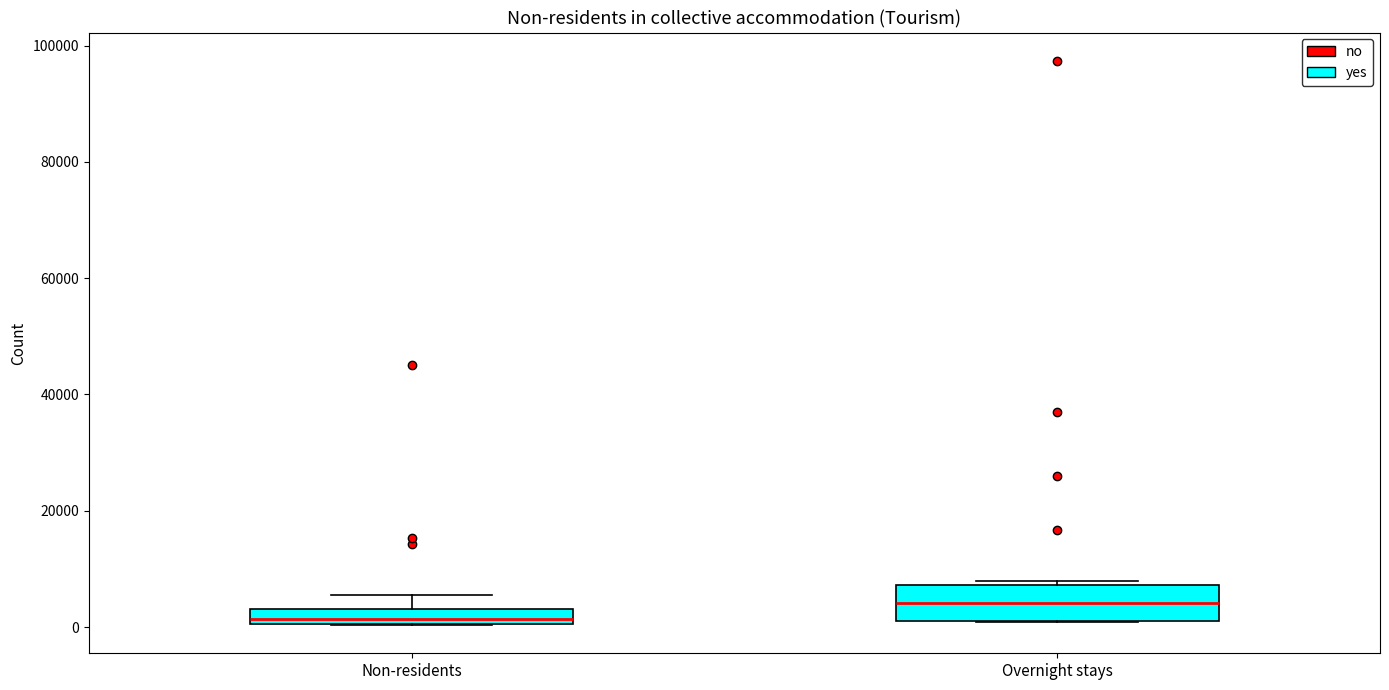

Which box is the tallest, from its lower edge to its upper edge?

Overnight stays